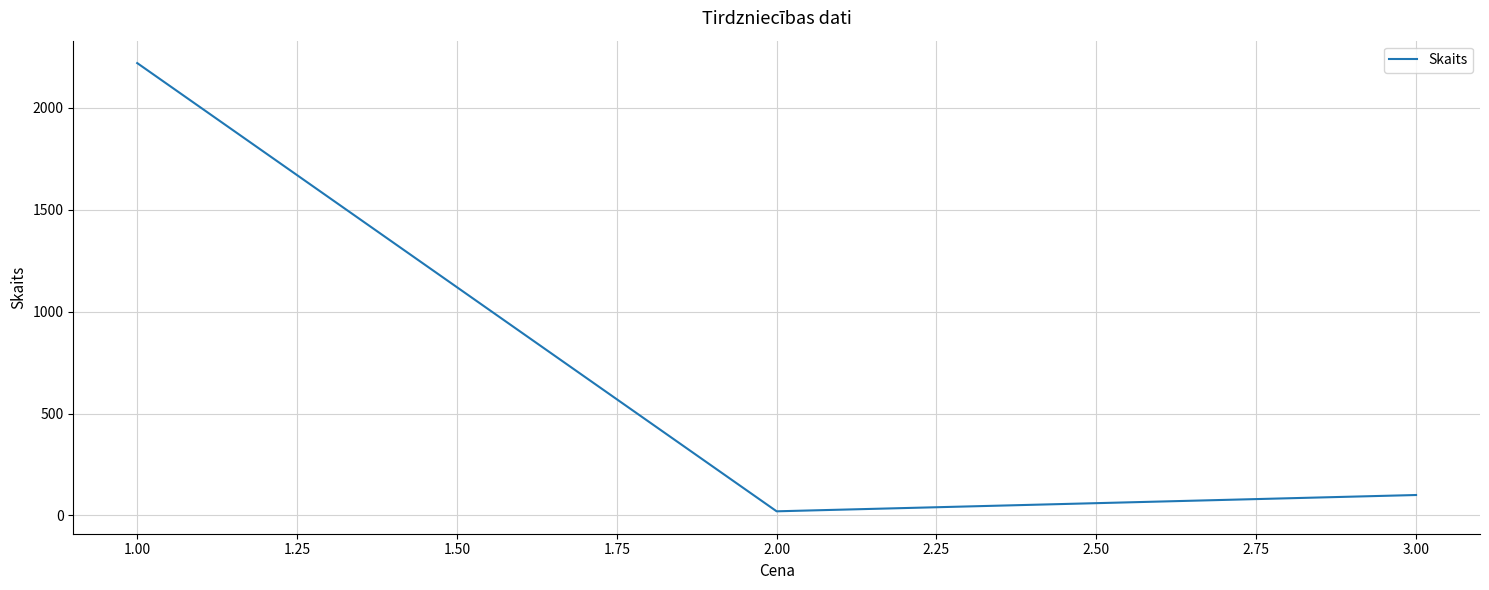

List the labels in order of value, largest first.

1.00, 3.00, 2.00